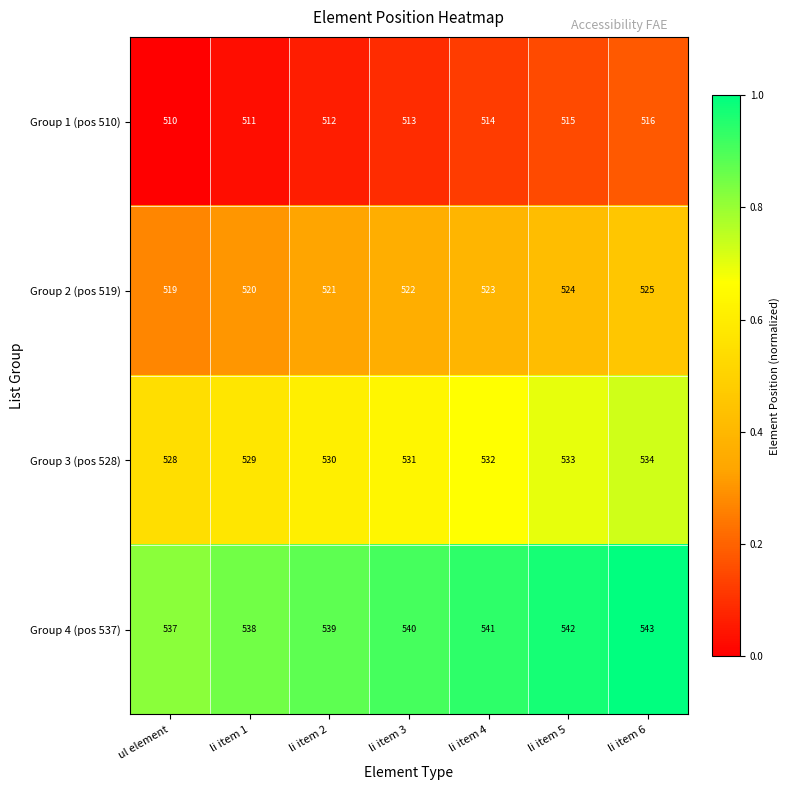

True or false: Group 4 (pos 537) has a value of 538 at li item 1.

True